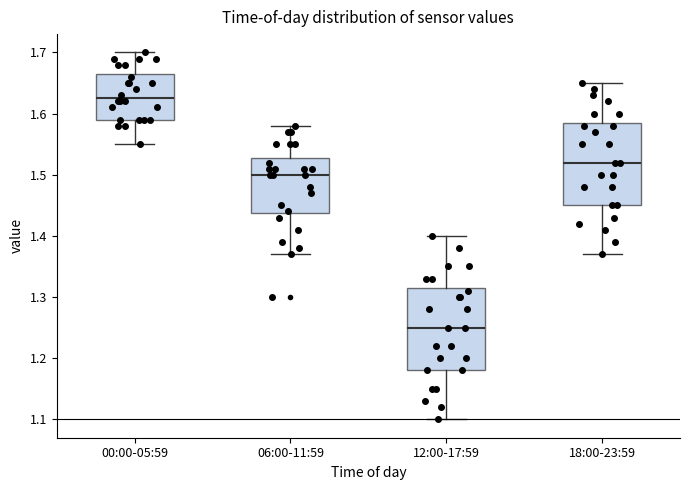

Reading left to right, transcribe this box plot: for each box, give where its median line is, the range the box spans, and where its two whiskers end, as read against the y-axis. The values are not printed on the chart, so give them approximately, as read against the axis.

00:00-05:59: median 1.63, box 1.59 to 1.67, whiskers 1.55 to 1.70
06:00-11:59: median 1.50, box 1.44 to 1.53, whiskers 1.37 to 1.58
12:00-17:59: median 1.25, box 1.18 to 1.32, whiskers 1.10 to 1.40
18:00-23:59: median 1.52, box 1.45 to 1.59, whiskers 1.37 to 1.65